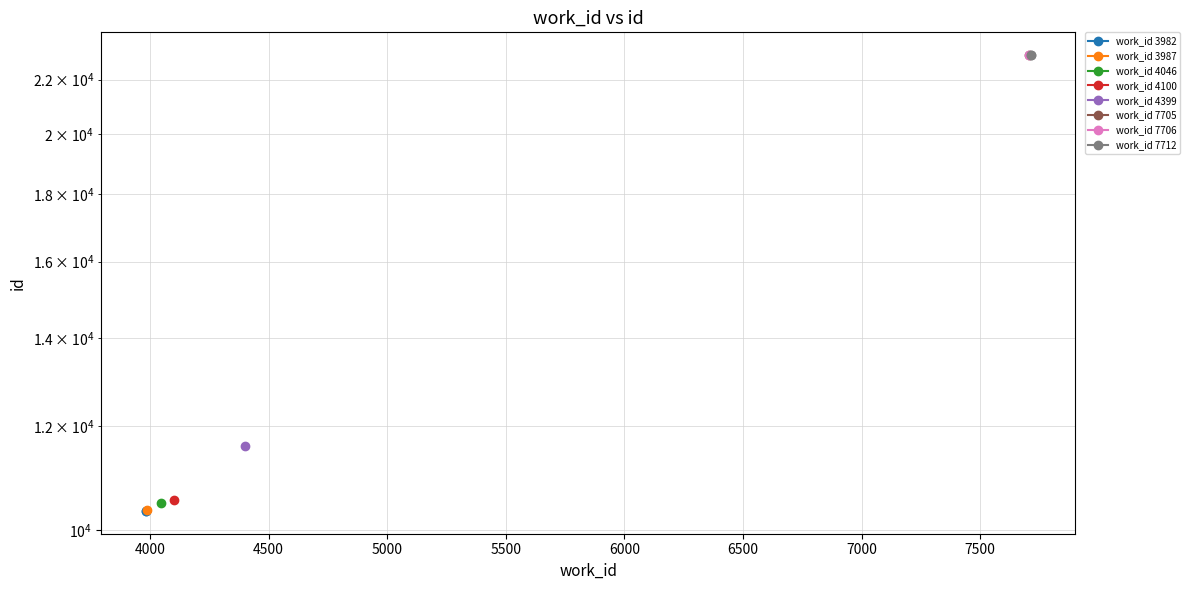

What is the total value across all series at 4000?

33314